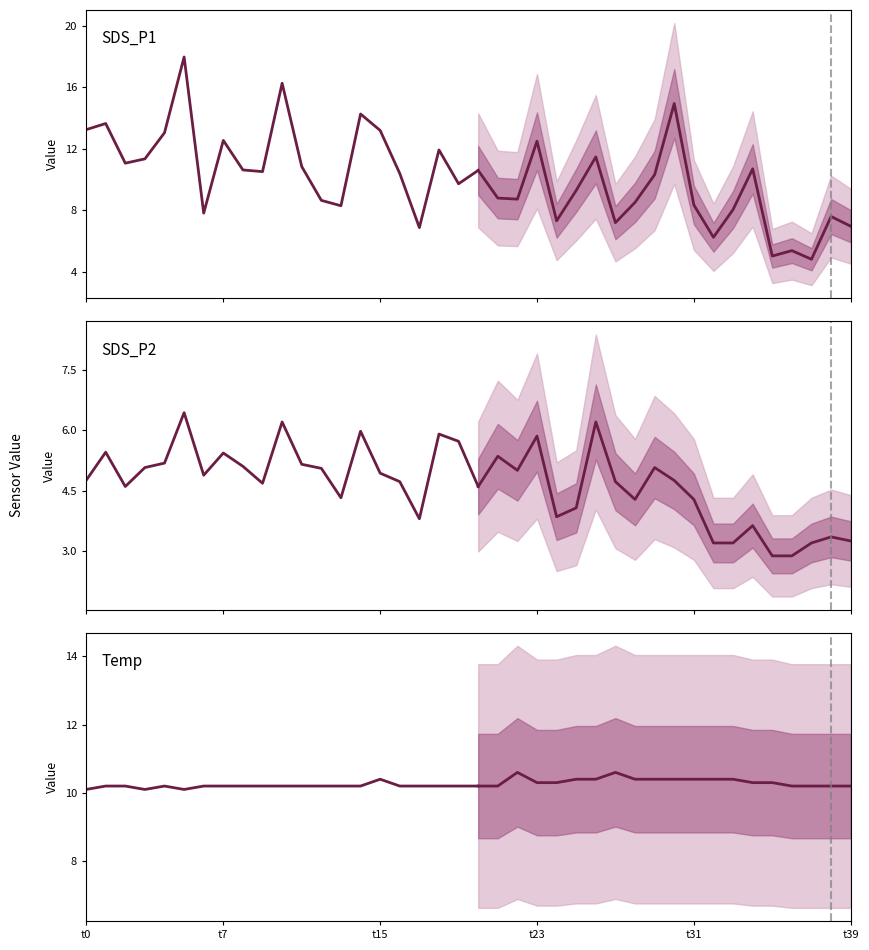

True or false: Temp and SDS_P2 cross at least once.

False